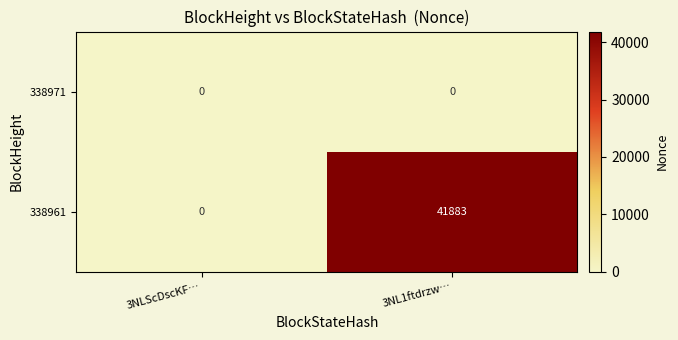

What is the difference between the highest and lowest values at 3NL1ftdrzw…?

41883